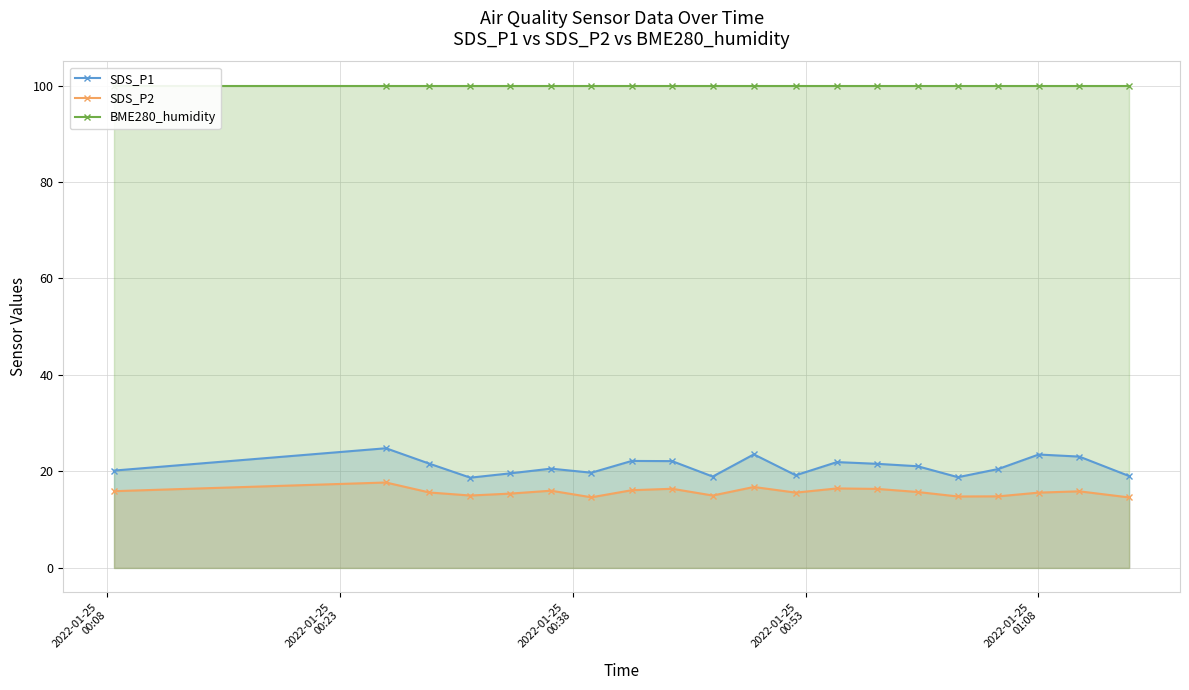

Reading left to right, transcribe all the data shown in this chart.

SDS_P1: 20.2	24.8	21.6	18.7	19.6	20.6	19.7	22.2	22.1	18.9	23.5	19.2	21.9	21.6	21.1	18.8	20.5	23.5	23.1	19.0
SDS_P2: 15.9	17.7	15.6	15.0	15.4	16.0	14.6	16.1	16.4	15.0	16.8	15.6	16.5	16.4	15.7	14.8	14.8	15.6	15.9	14.6
BME280_humidity: 100.0	100.0	100.0	100.0	100.0	100.0	100.0	100.0	100.0	100.0	100.0	100.0	100.0	100.0	100.0	100.0	100.0	100.0	100.0	100.0